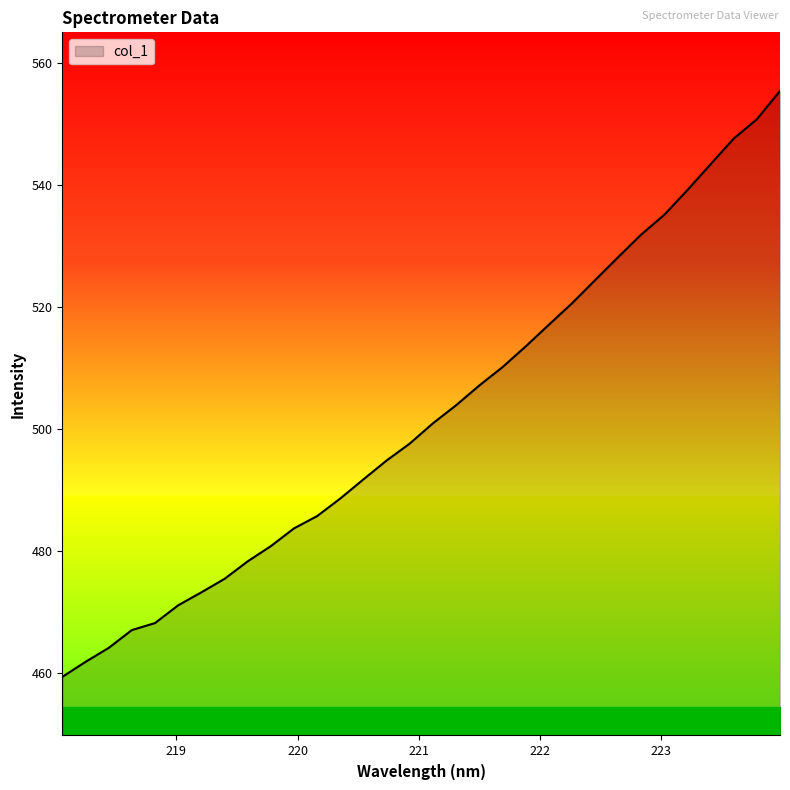

What is the minimum value shown in the chart?

459.3